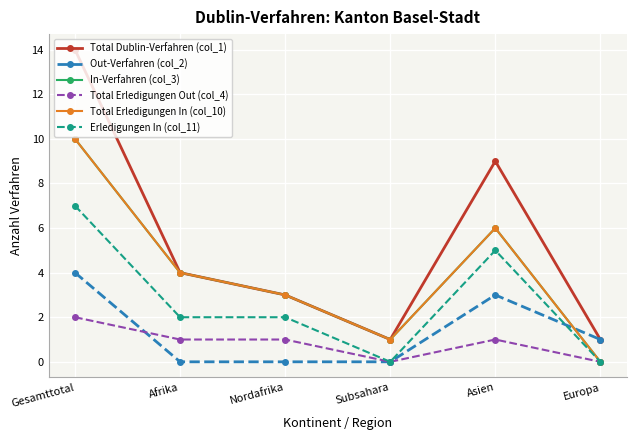

Does the chart have visible grid lines?

Yes